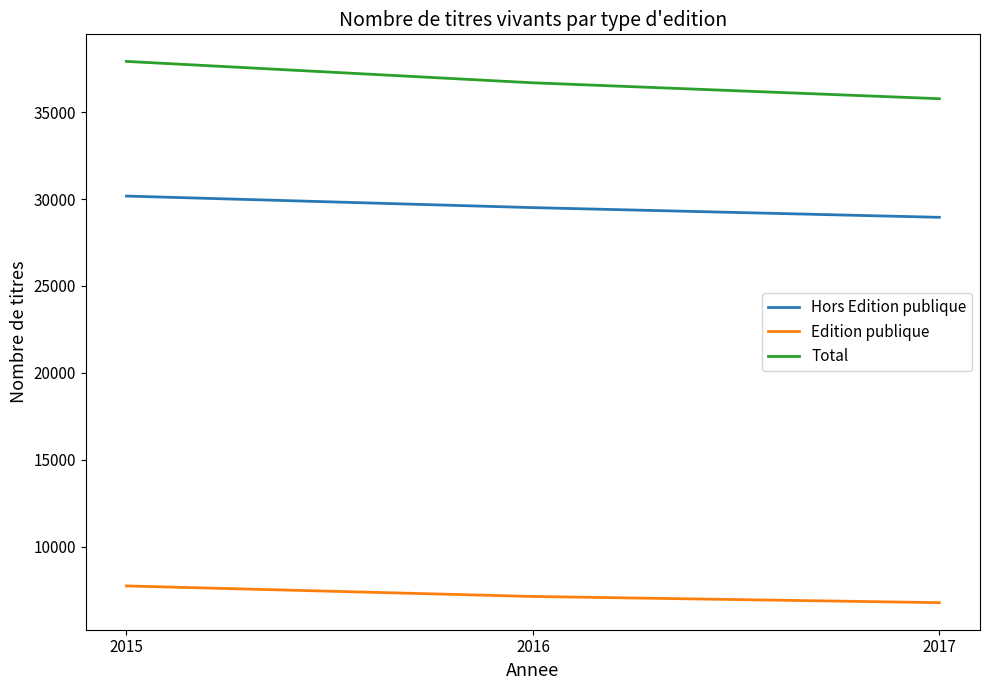

Is this an area chart (filled region under the line)?

No